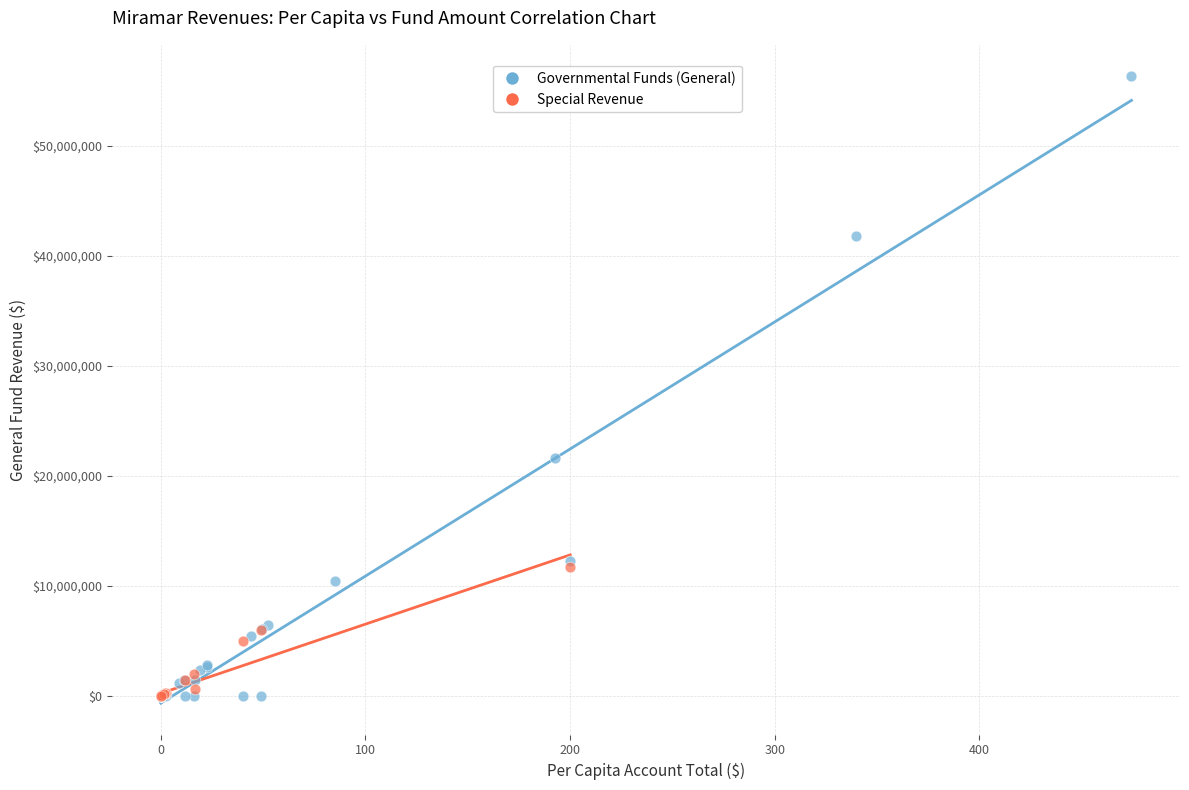

Which series reaches the maximum Y coordinate?

Governmental Funds (General)